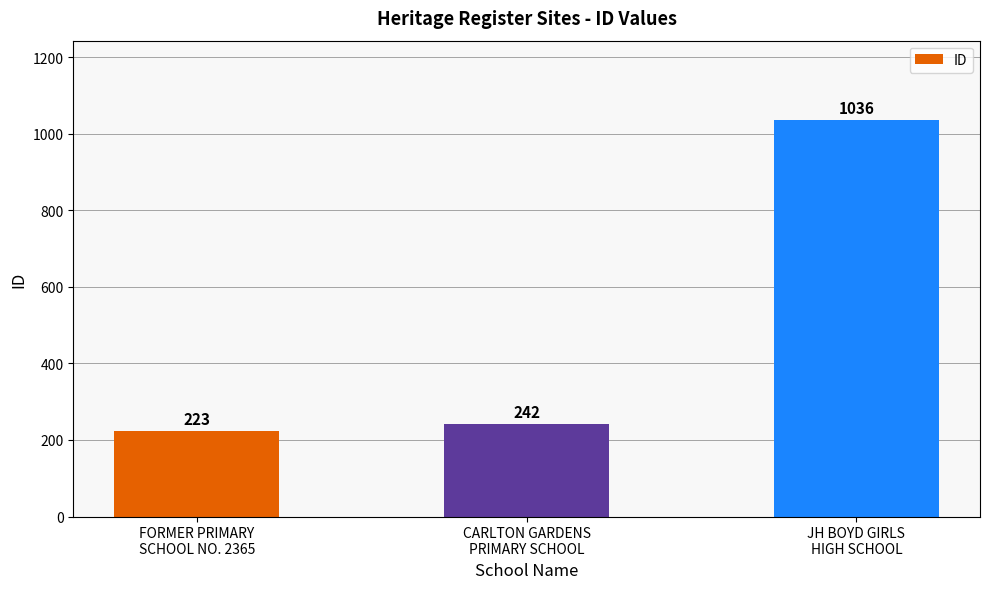

What is the difference between the values at CARLTON GARDENS
PRIMARY SCHOOL and JH BOYD GIRLS
HIGH SCHOOL?

794